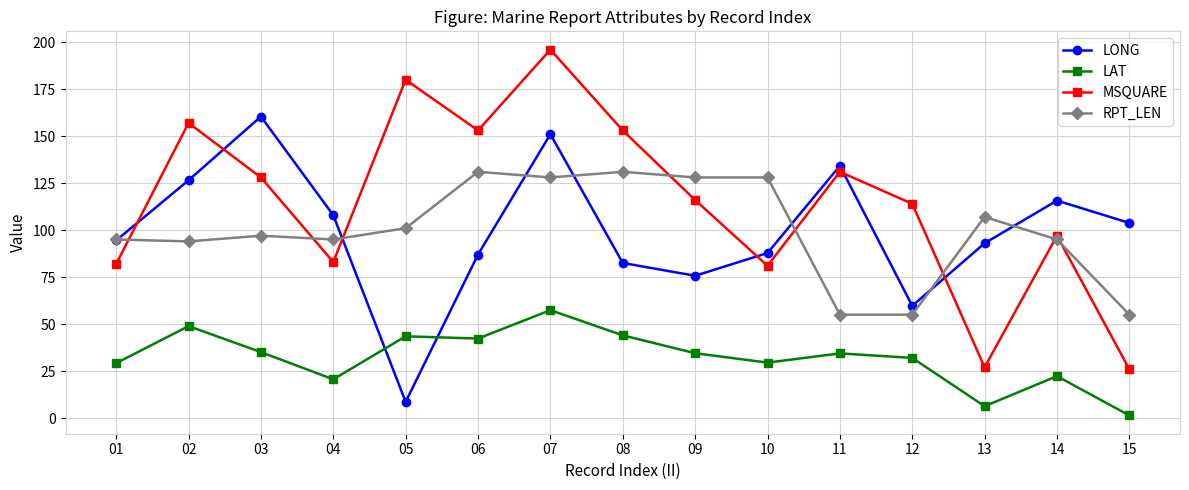

What is the difference between the LONG values at 02 and 08?

44.0